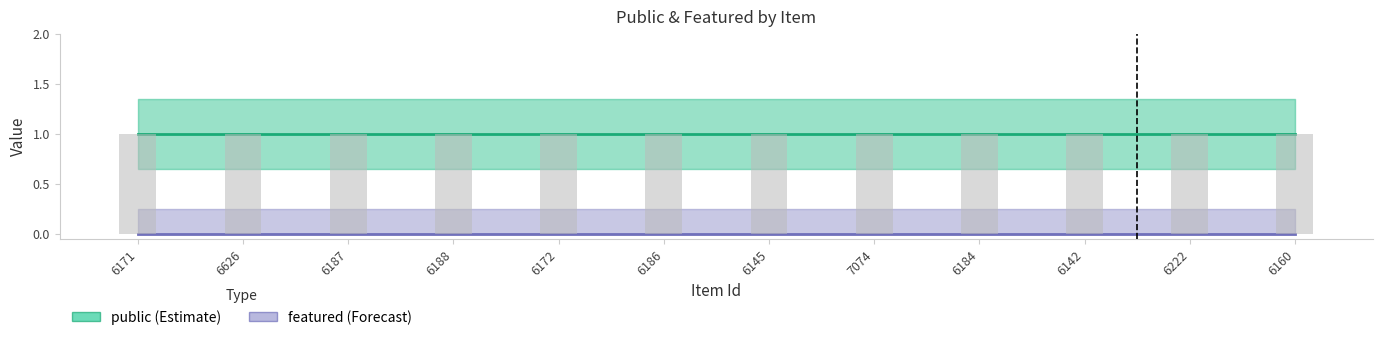

Between 6626 and 6222, which series saw the biggest shift?

public